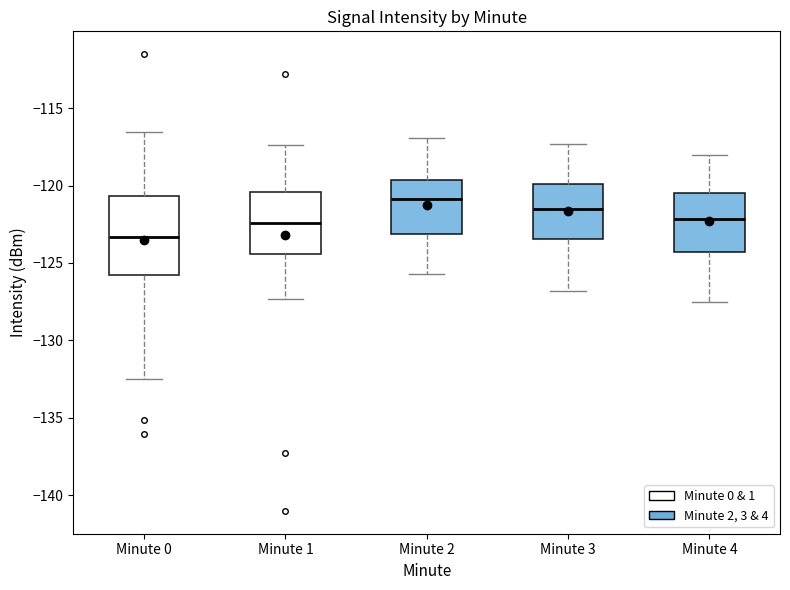

Comparing the boxes themselves (not the whiskers), which one is the tallest?

Minute 0